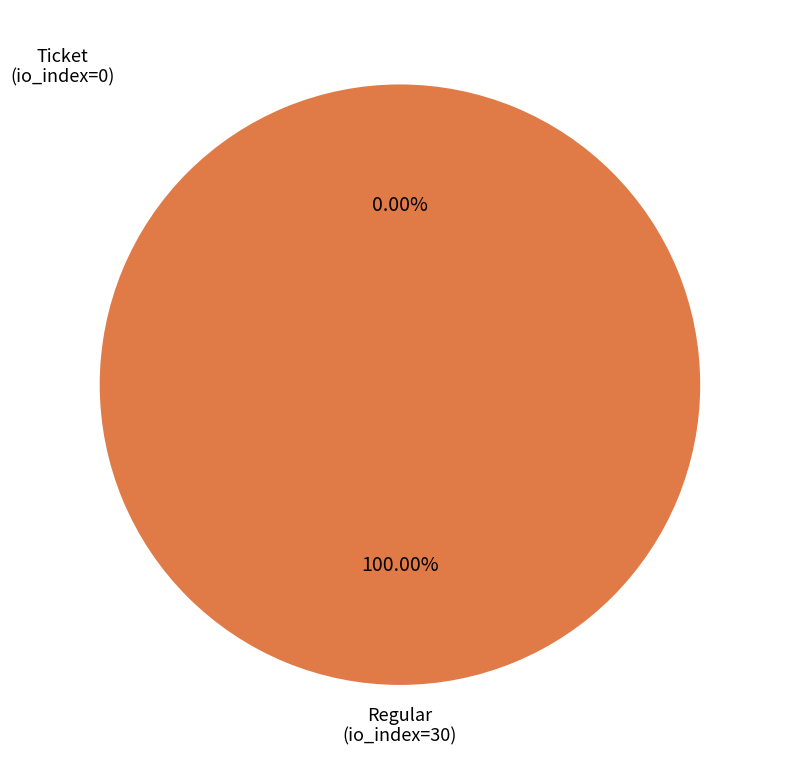

Combined, do Ticket (io_index=0) and Regular (io_index=30) account for over 50%?

Yes